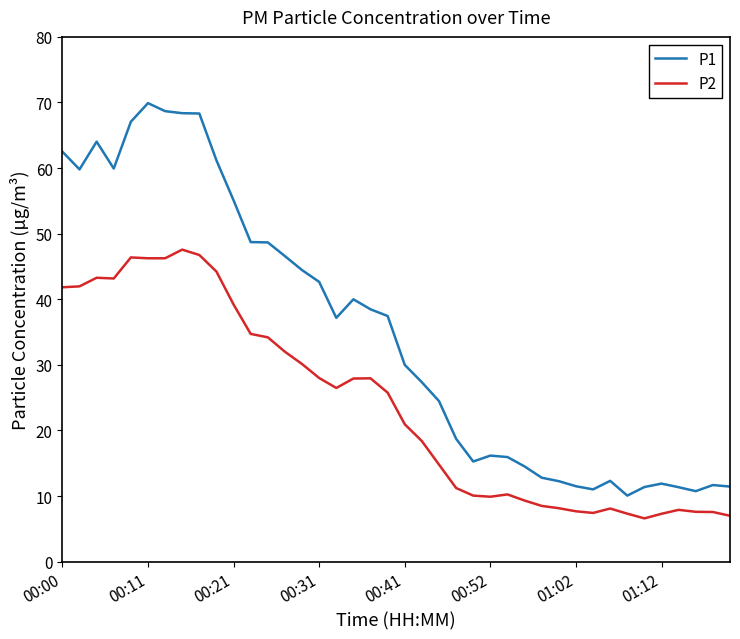

True or false: P1 has more than 1 interior local peaks.

True